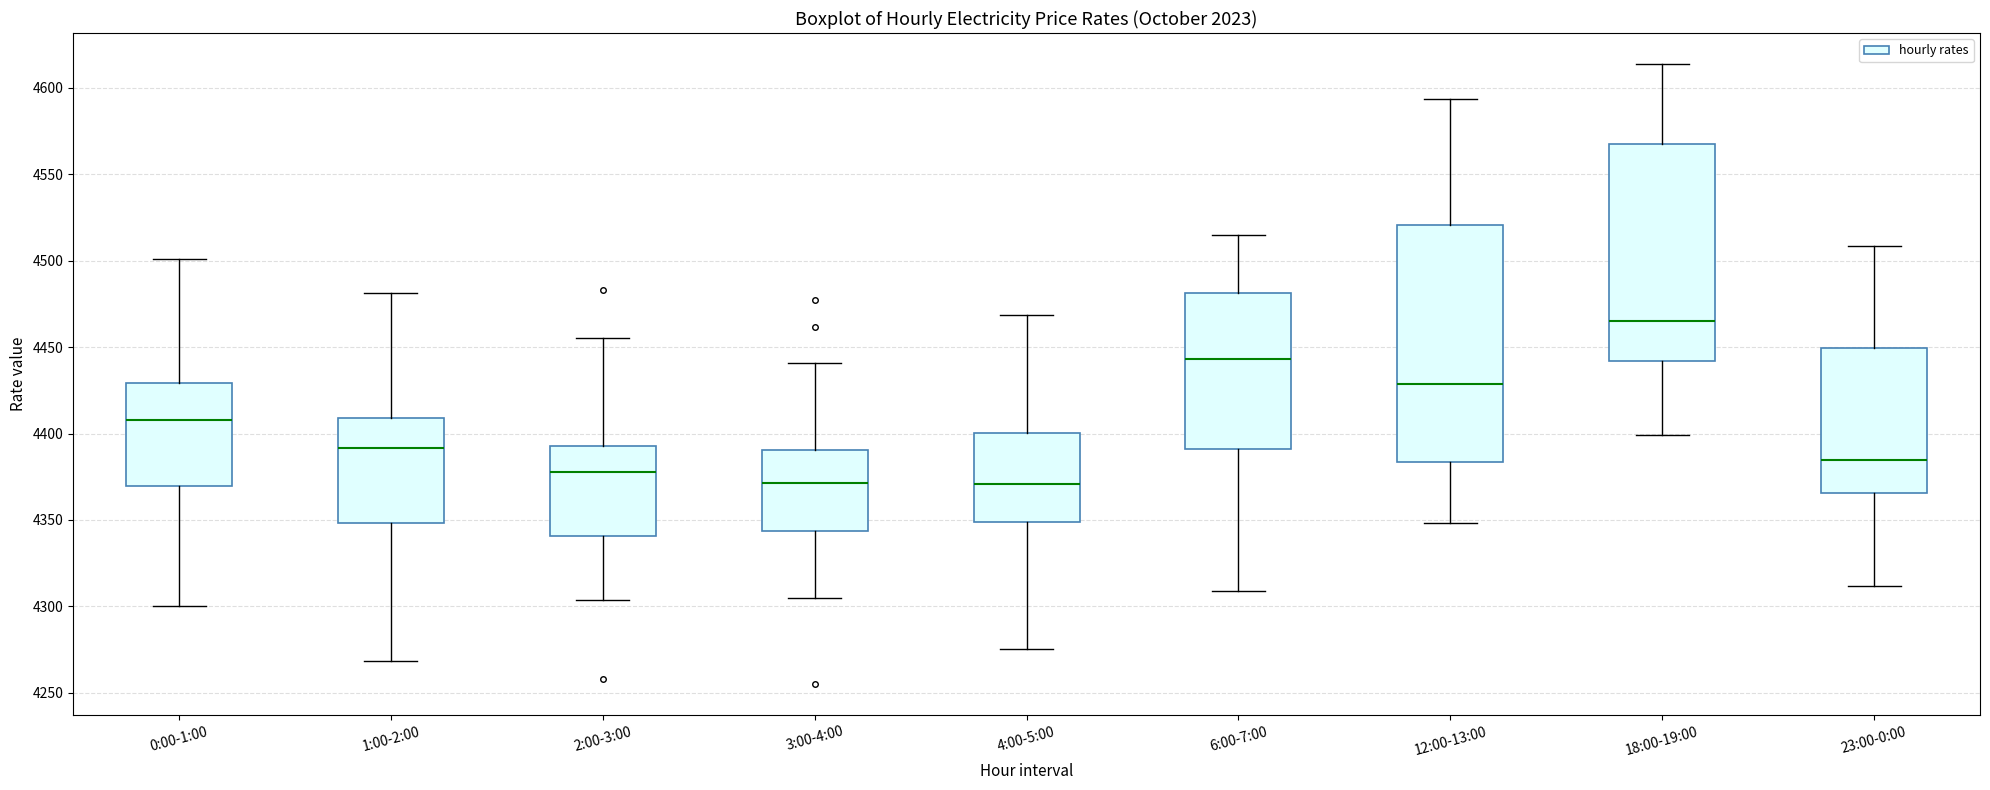

Which box is the tallest, from its lower edge to its upper edge?

12:00-13:00